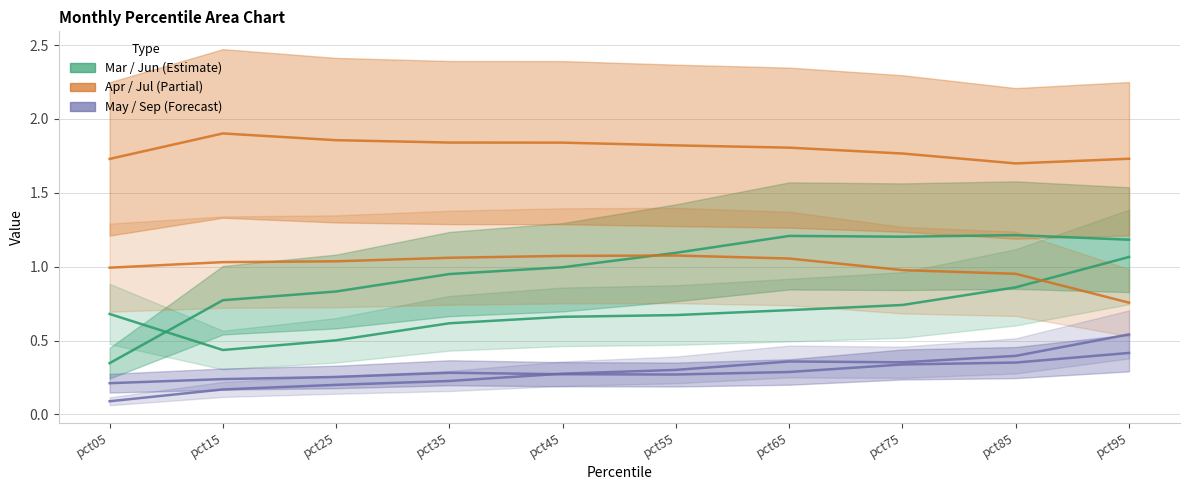

What is the value of the Apr point at the 4th from the left?

1.8